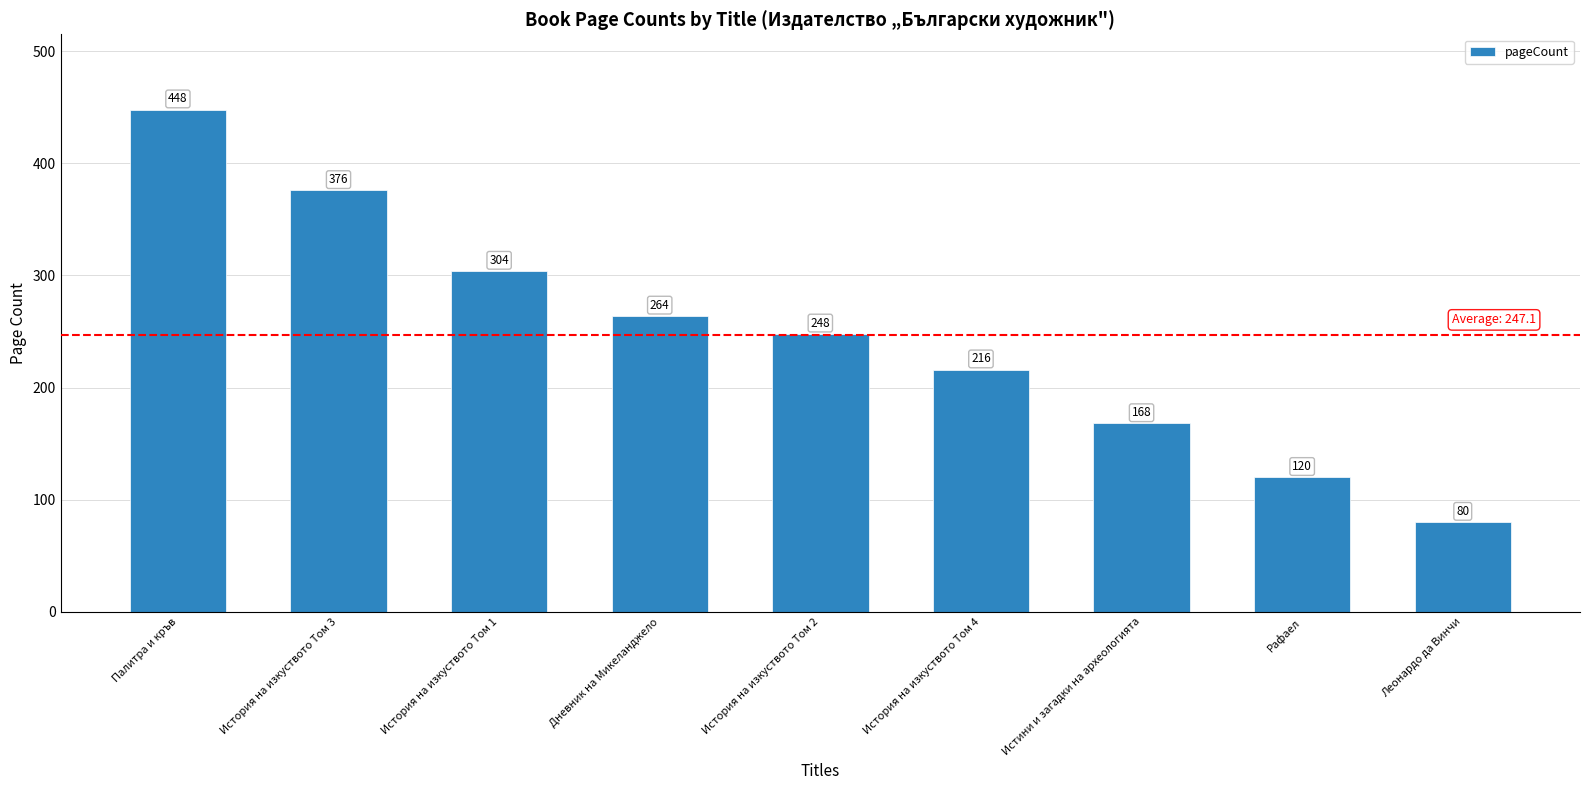

Reading left to right, list all the values displayed in this chart.

Палитра и кръв=448	История на изкуството Том 3=376	История на изкуството Том 1=304	Дневник на Микеланджело=264	История на изкуството Том 2=248	История на изкуството Том 4=216	Истини и загадки на археологията=168	Рафаел=120	Леонардо да Винчи=80